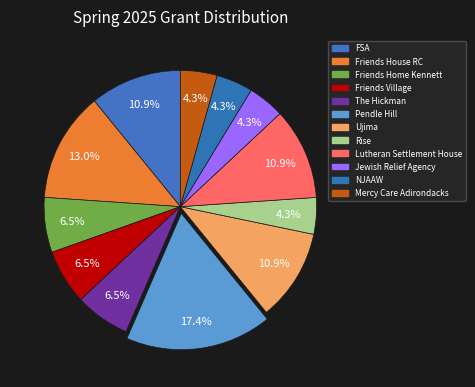

How many slices are in this pie chart?

12